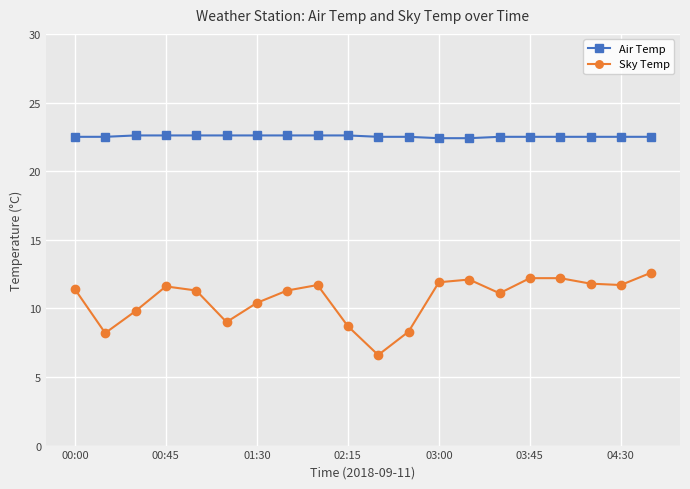

Which series has the largest total across all categories?

Air Temp